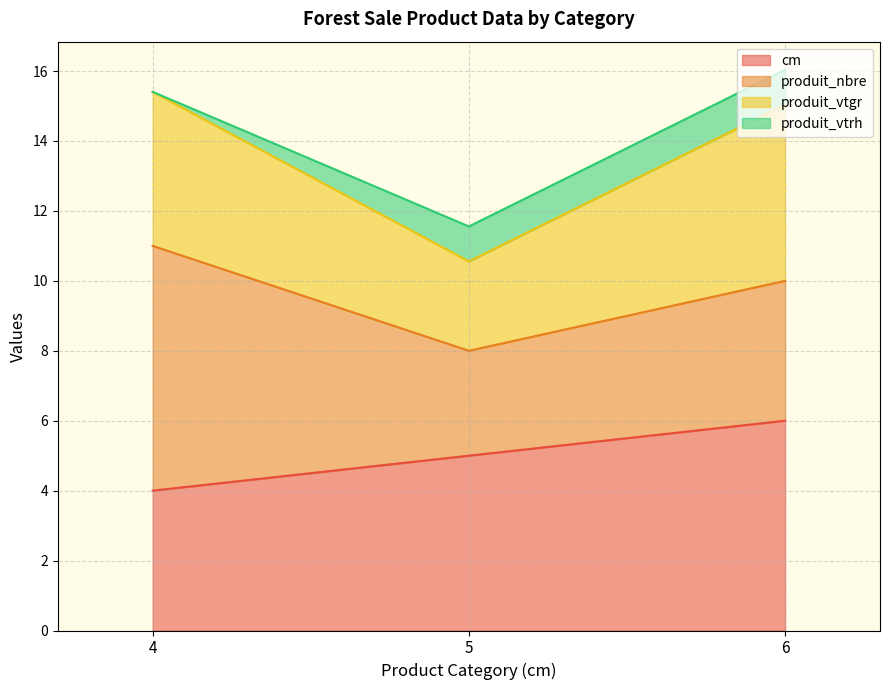

What are all the series names shown in the legend?

cm, produit_nbre, produit_vtgr, produit_vtrh